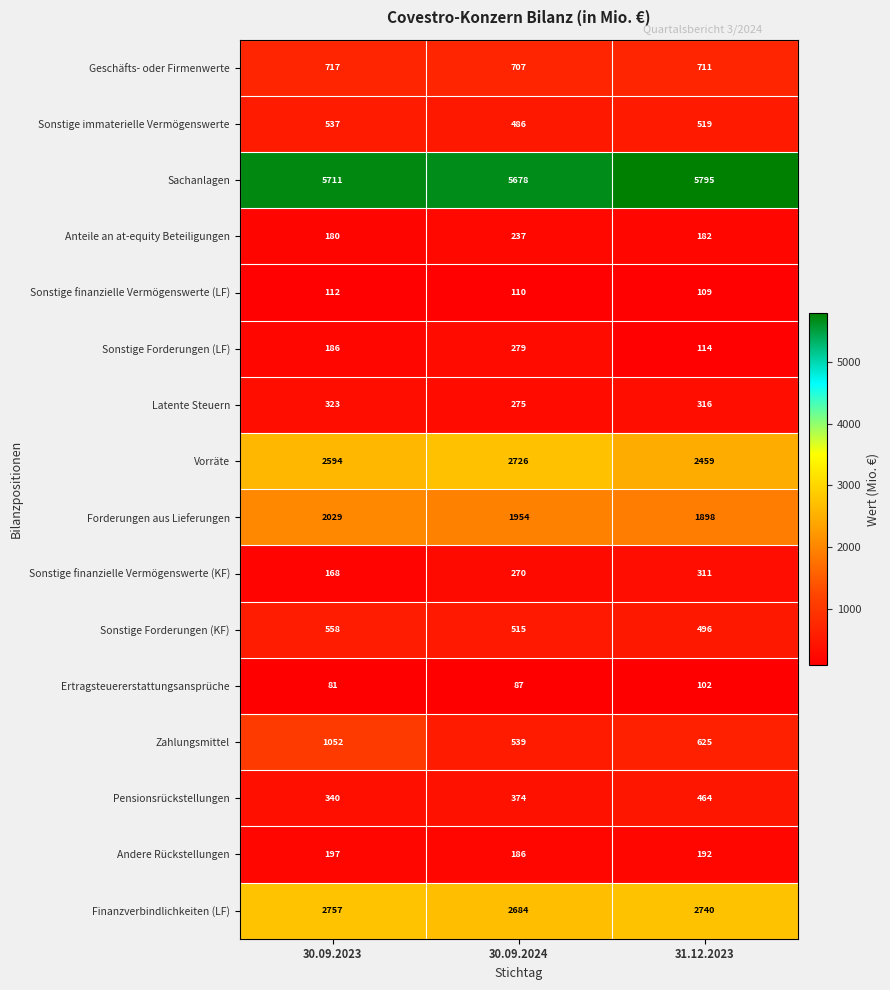

What is the smallest value displayed?

81